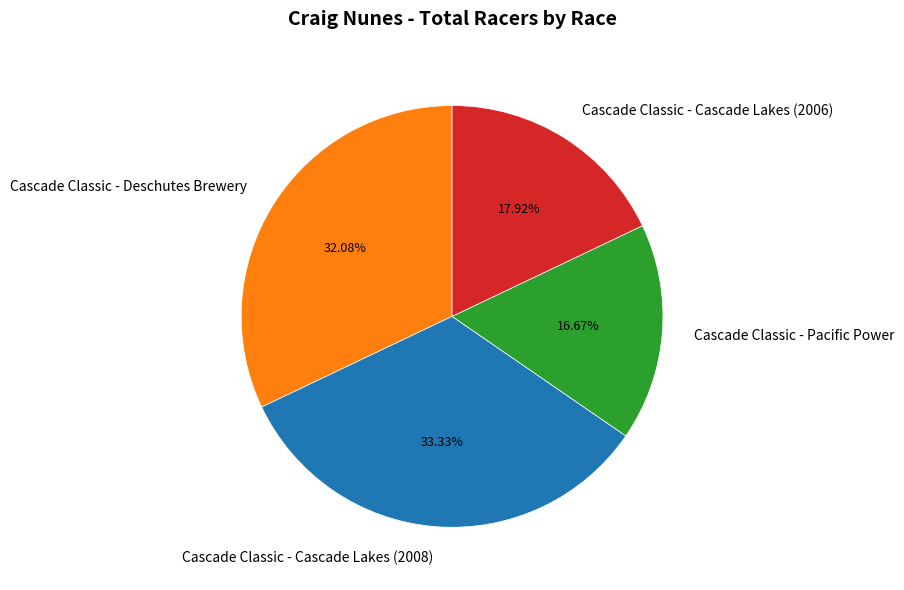

Does any single category account for the majority?

No